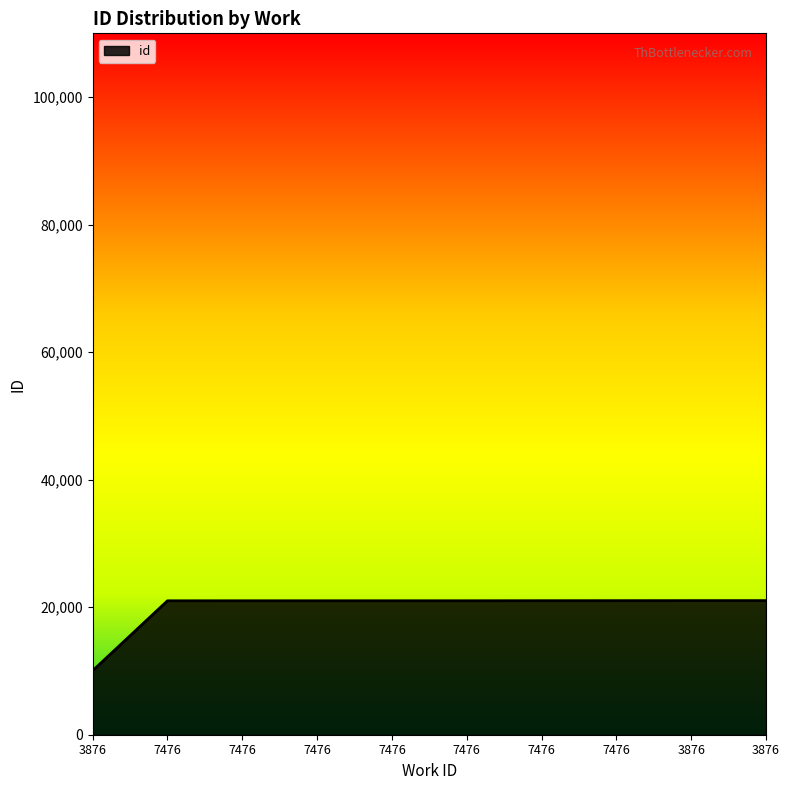

How many lines are shown in the chart?

1